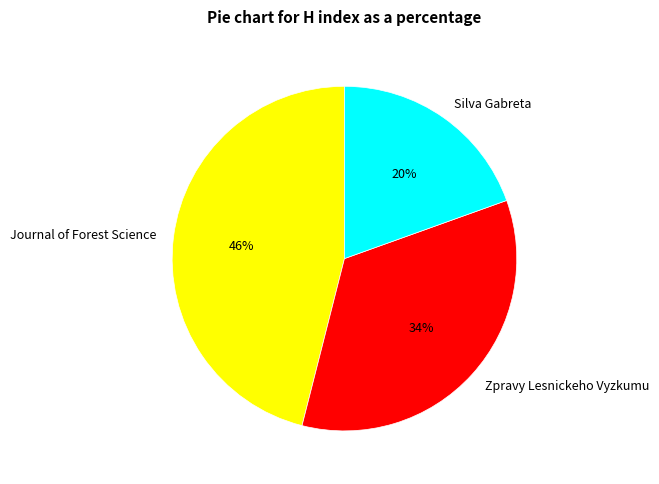

Combined, do Journal of Forest Science and Zpravy Lesnickeho Vyzkumu account for over 50%?

Yes